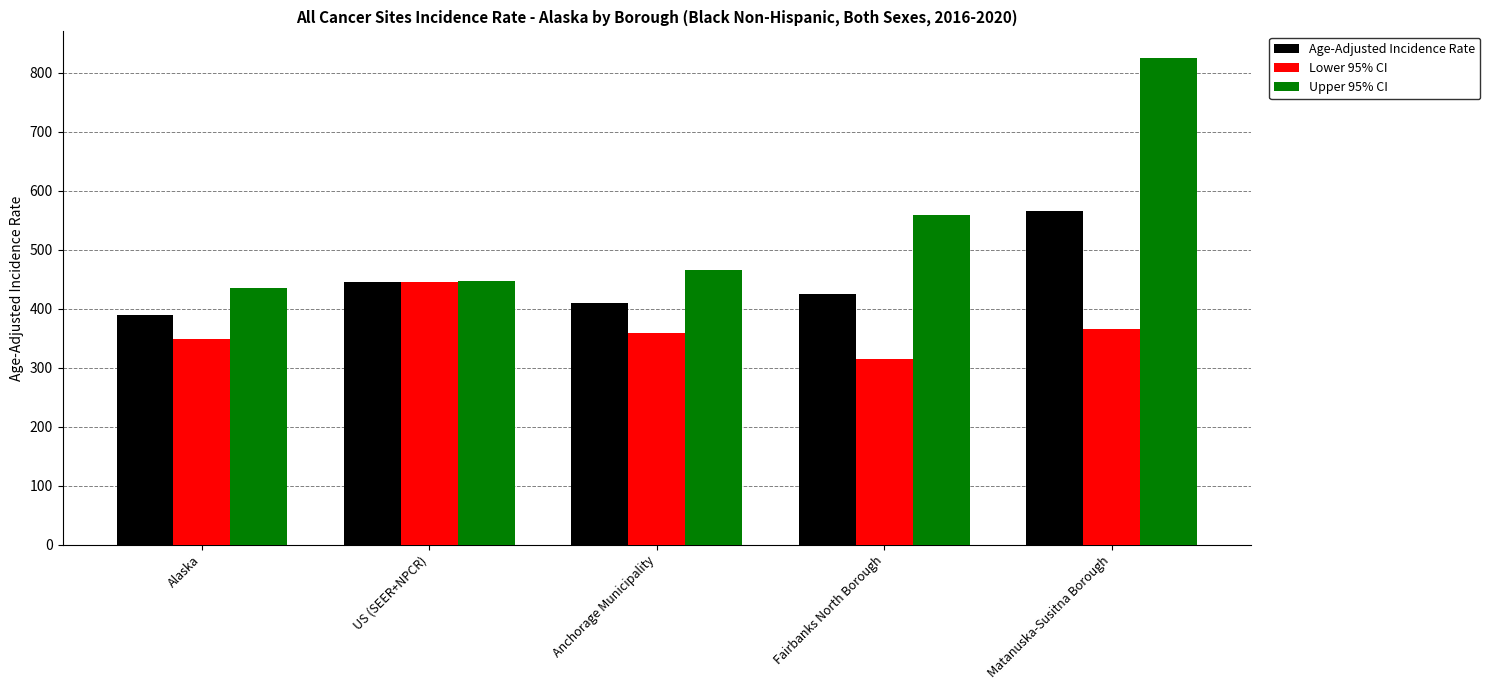

Which category has the lowest value in the Lower 95% CI series?

Fairbanks North Borough